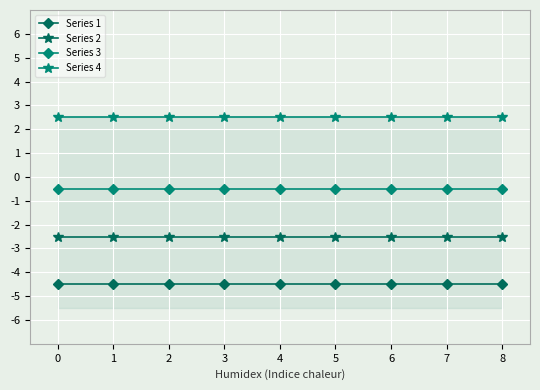

At 0, list the series in order from largest to smallest.

Series 4, Series 3, Series 2, Series 1